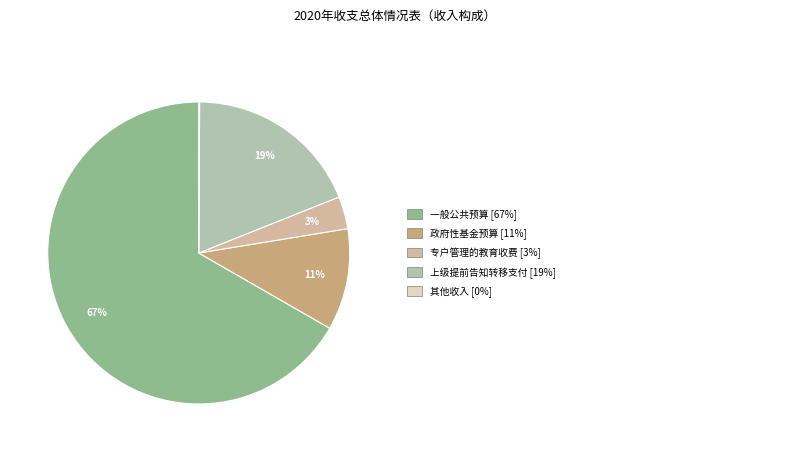

Is there a majority slice in this chart?

Yes